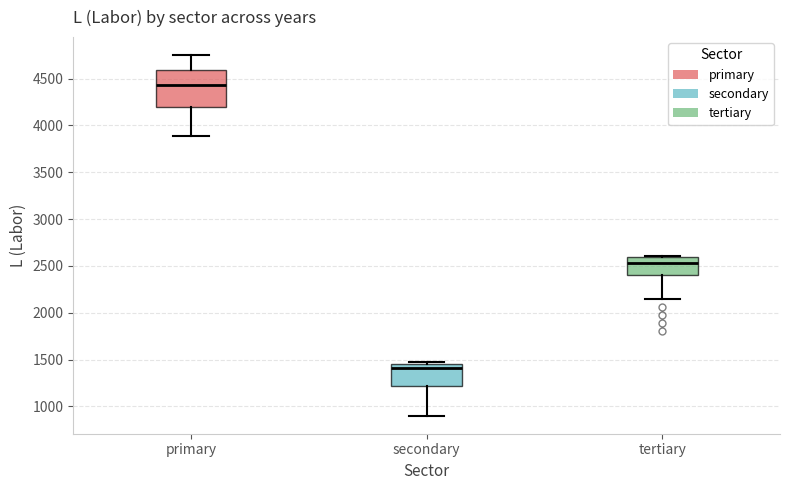

Which box is the tallest, from its lower edge to its upper edge?

primary